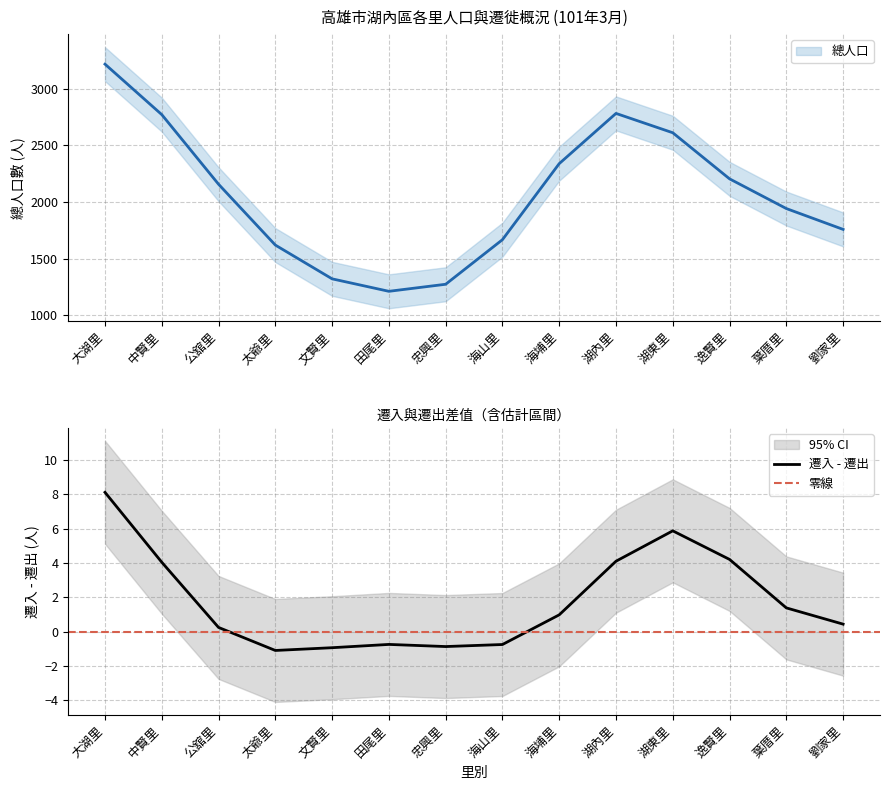

Where does the 遷出數 series first go above 7?

大湖里